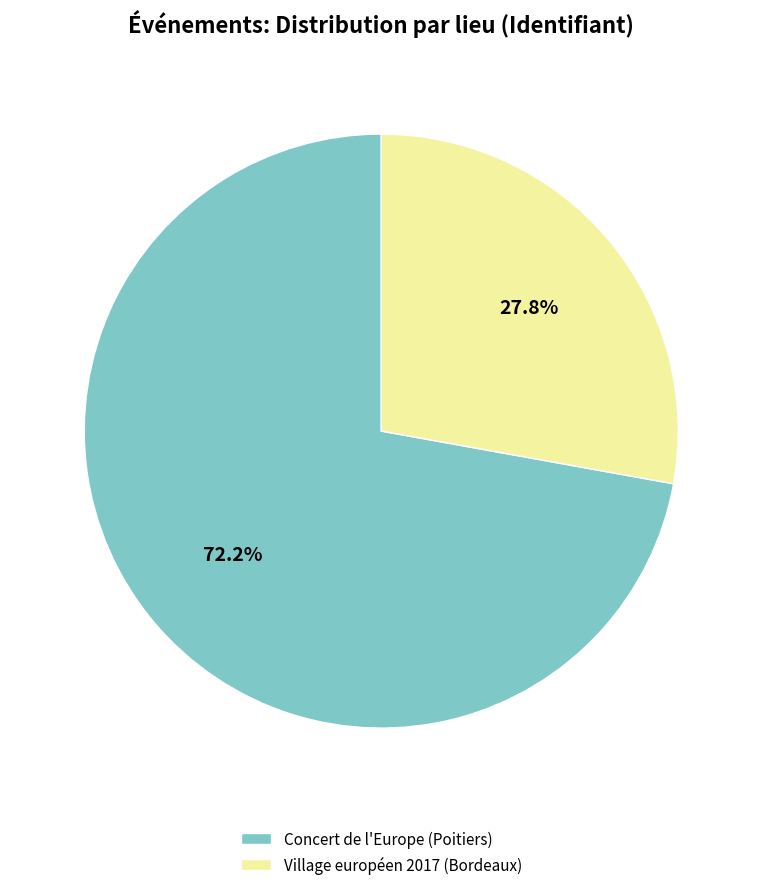

What is the smallest slice in the pie chart?

Village européen 2017 (Bordeaux)